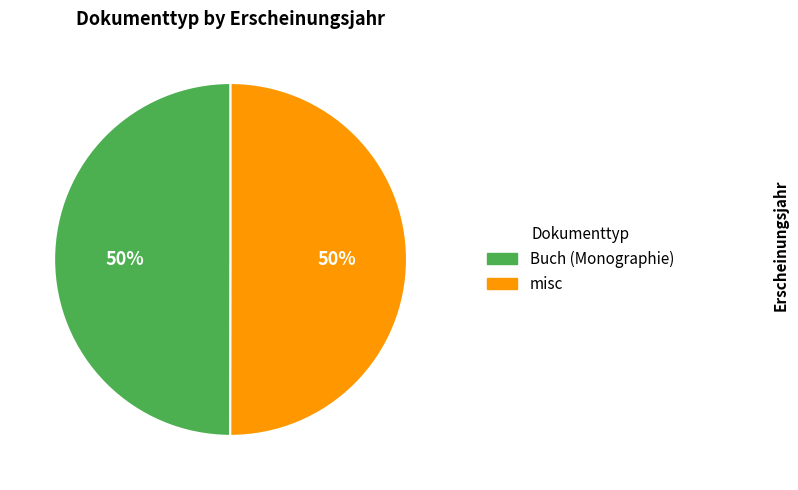

Is it true that Buch (Monographie) is 61% of the pie?

False